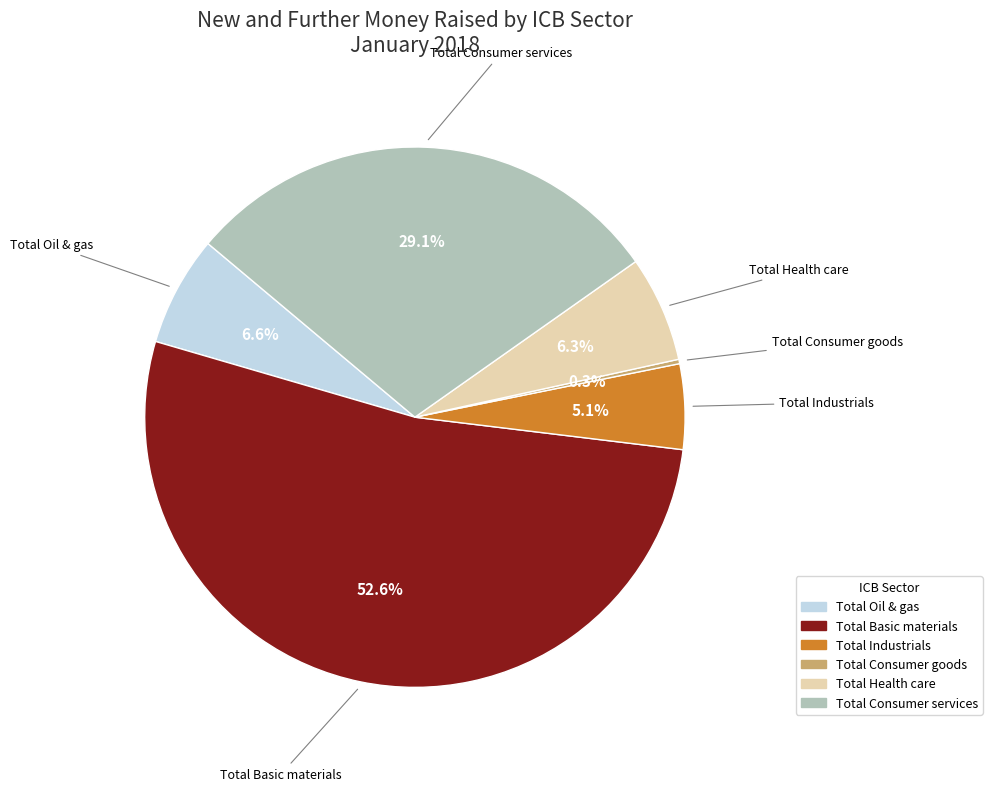

Which category has the biggest portion of the pie?

Total Basic materials